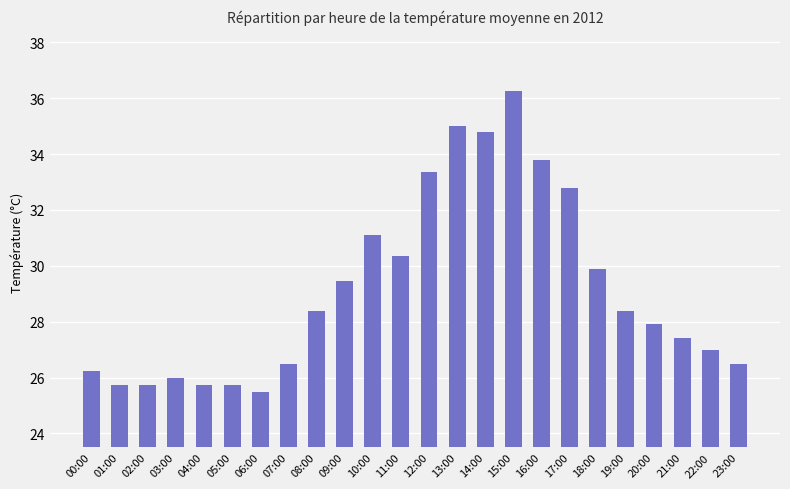

What is the average value?

29.2